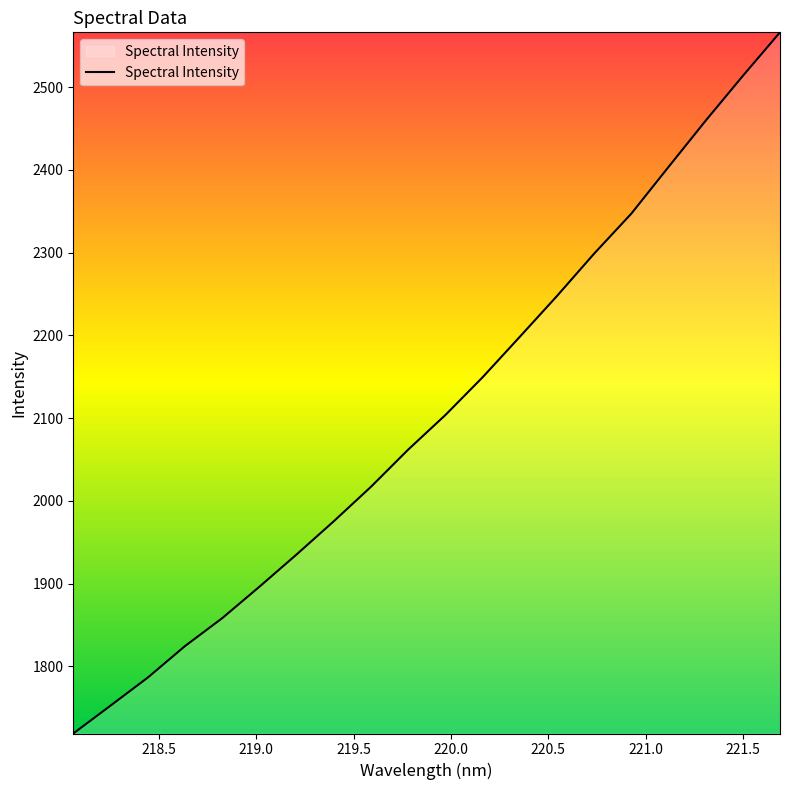

What is the maximum value shown in the chart?

2566.2